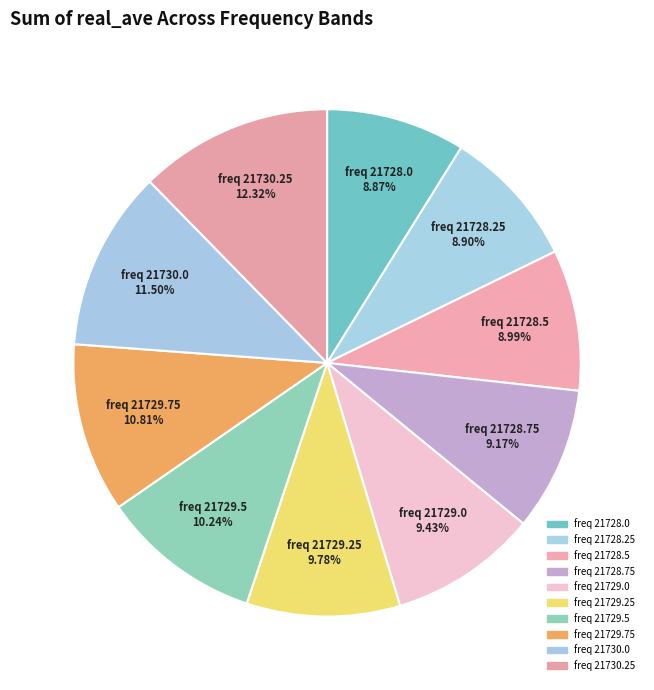

How many slices are in this pie chart?

10